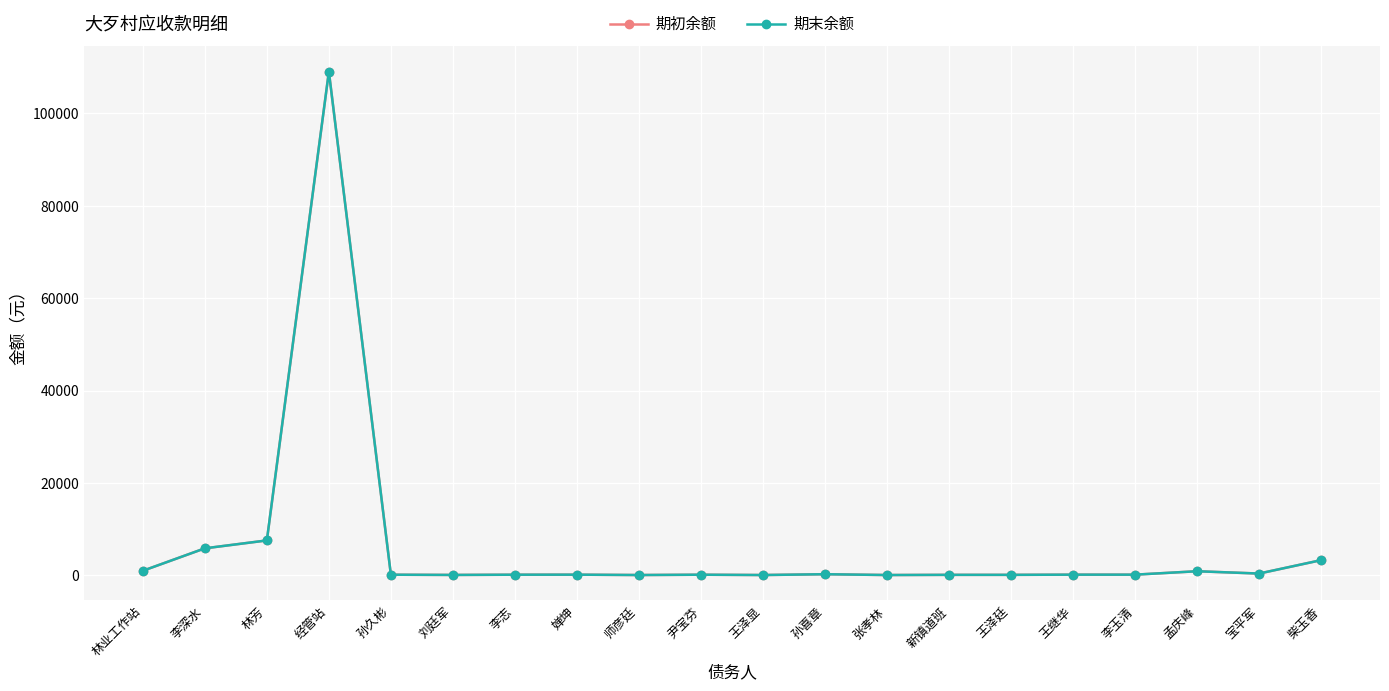

Is this an area chart (filled region under the line)?

No